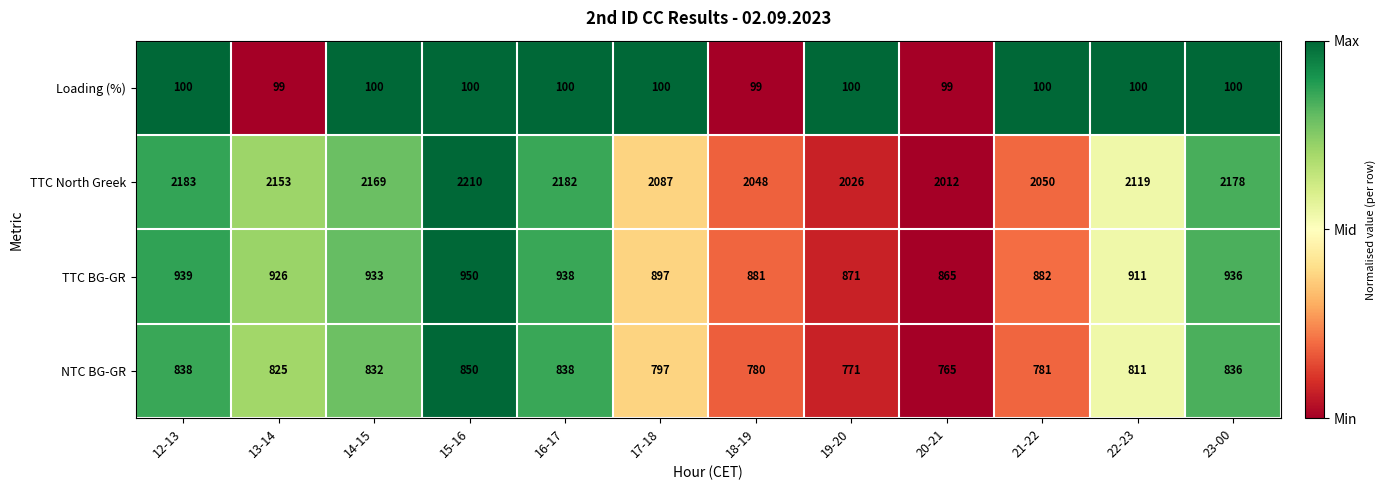

What is the difference between the highest and lowest values at 19-20?

1926